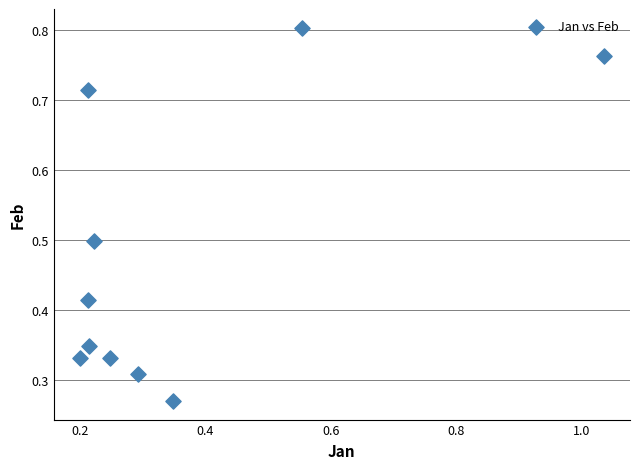

What is the average Y value?

0.5